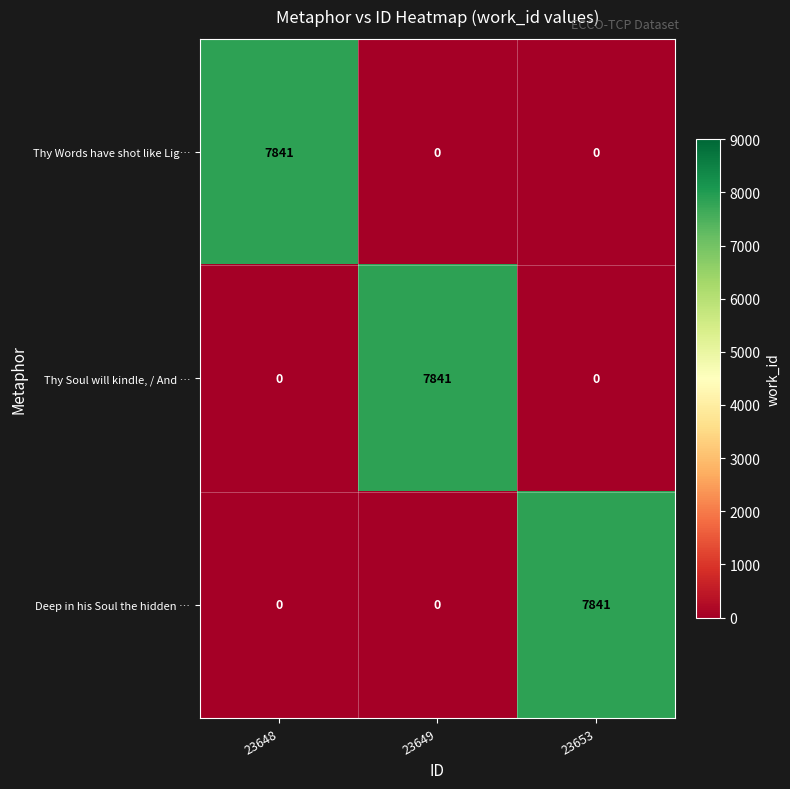

Which category has the highest value in the Thy Words have shot like Lig… series?

23648